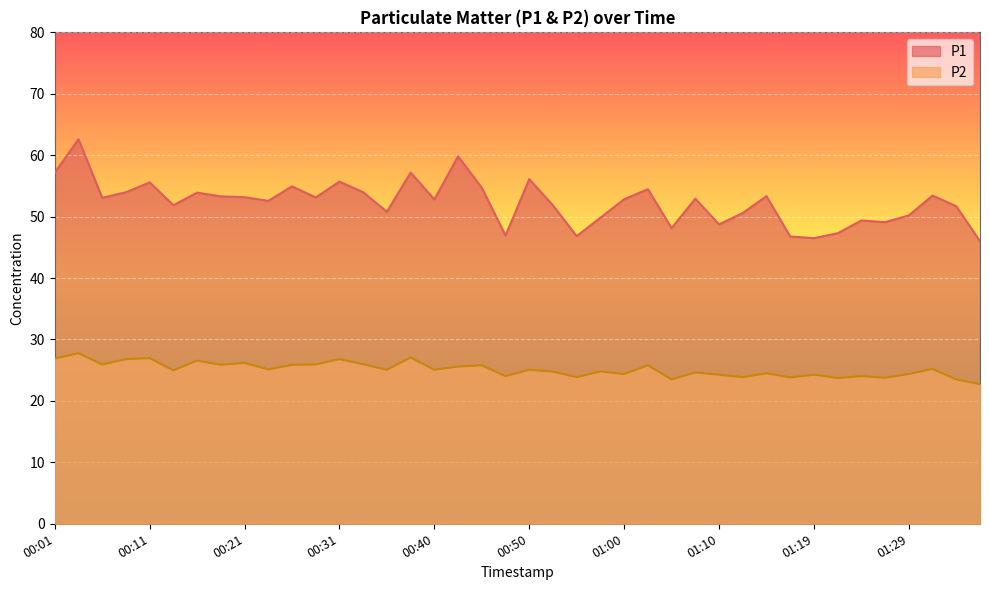

Where is the first local maximum for P1?

00:04